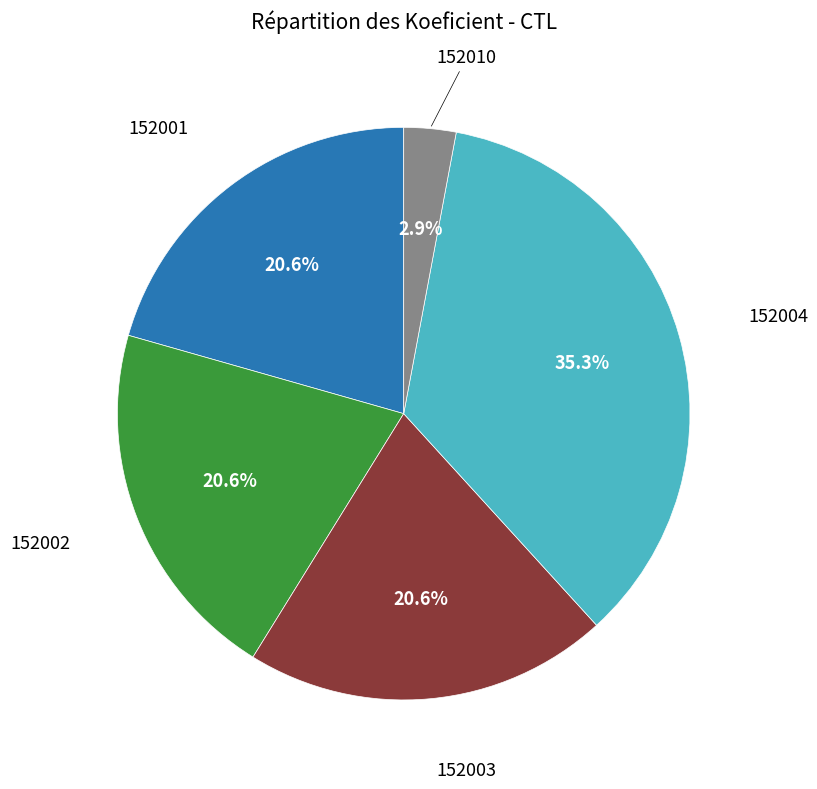

To the nearest percent, what is the average slice percentage?

20%